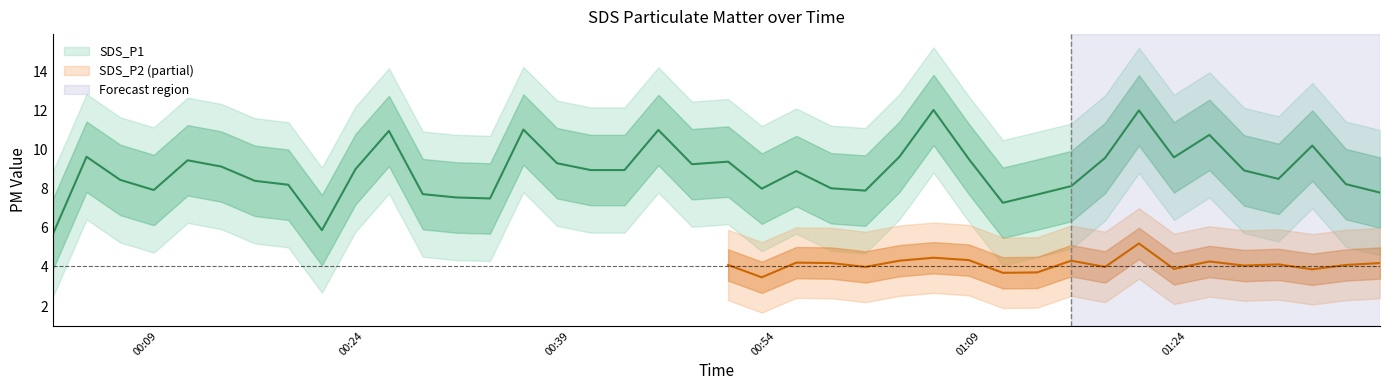

What is the change in value from 2023/05/25 00:03:45 to 2023/05/25 00:11:07?

-0.2